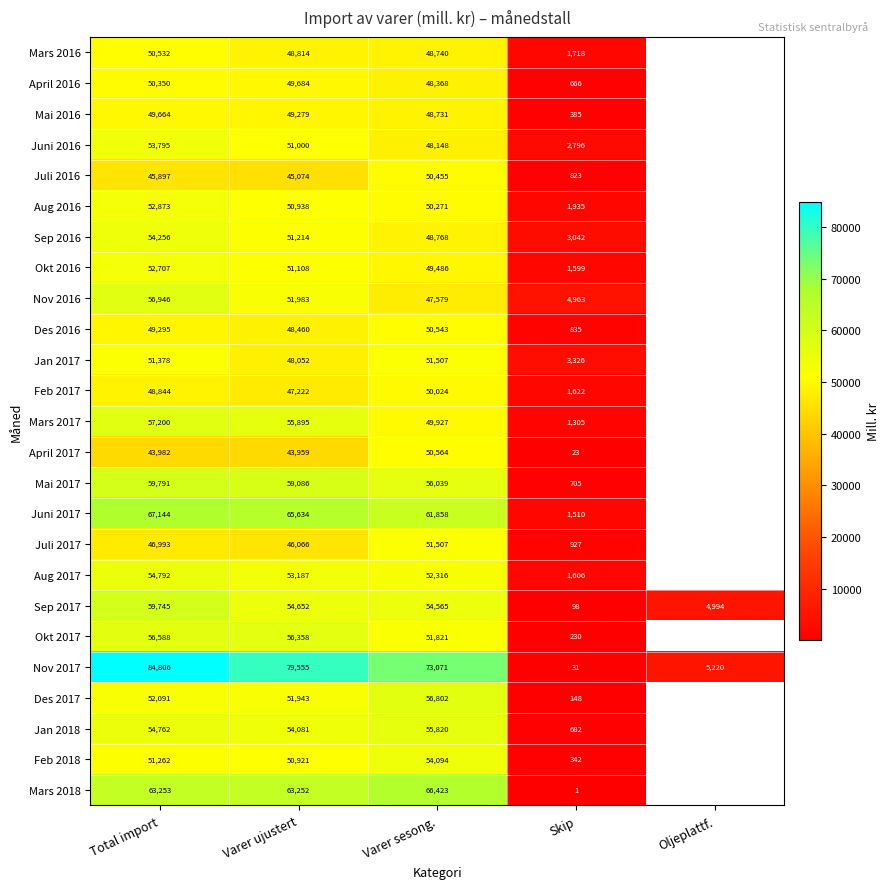

True or false: April 2016 has a value of 359 at Skip.

False